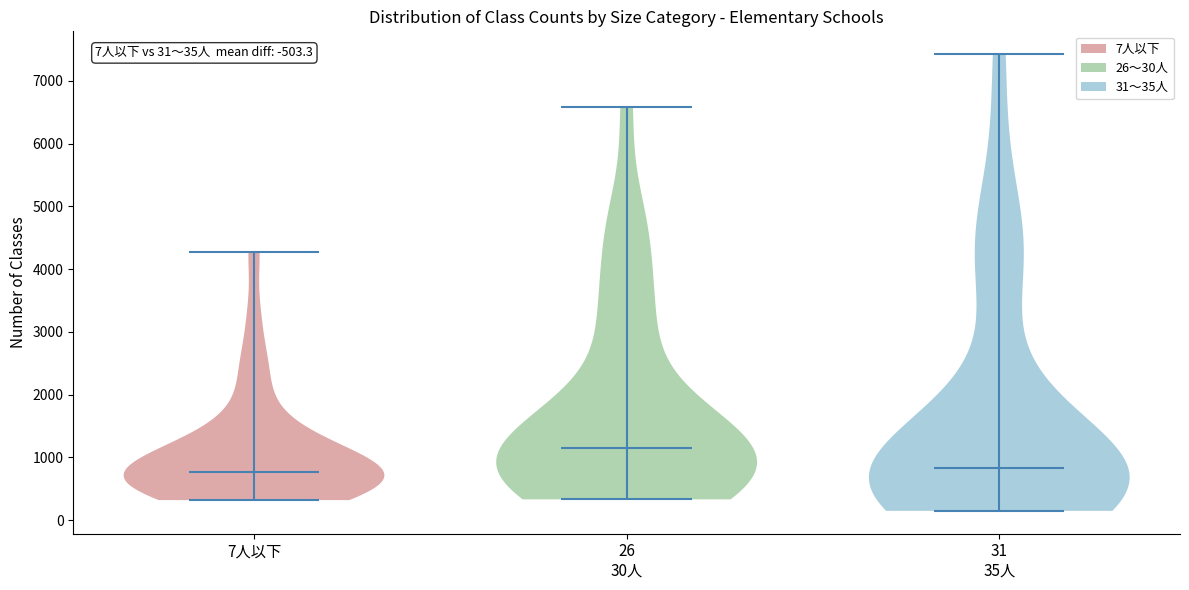

Which violin has the highest median line?

26 30人